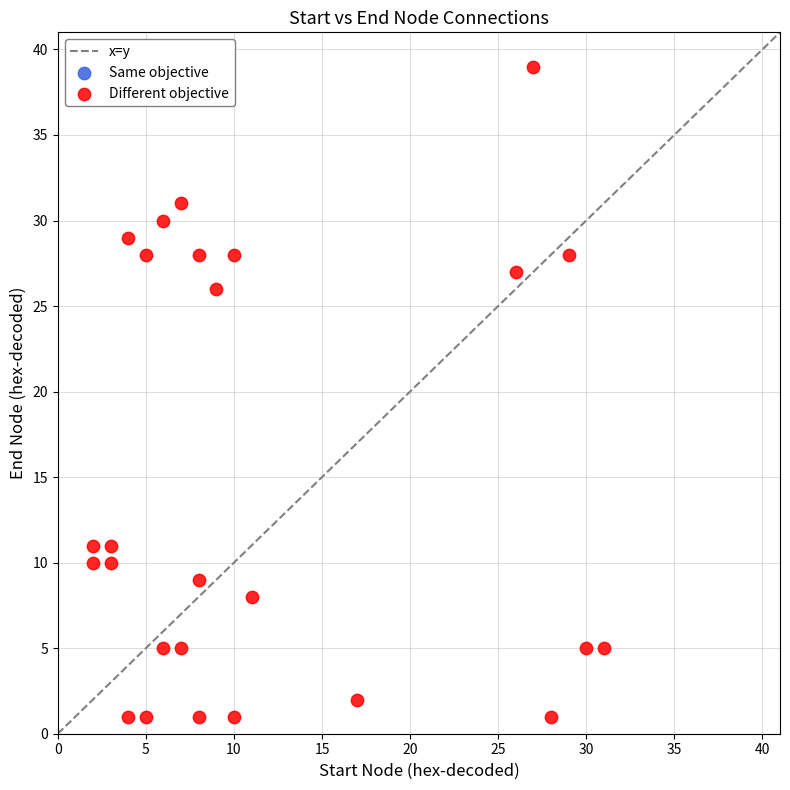

What Y value in the scatter plot is closest to 20?

26